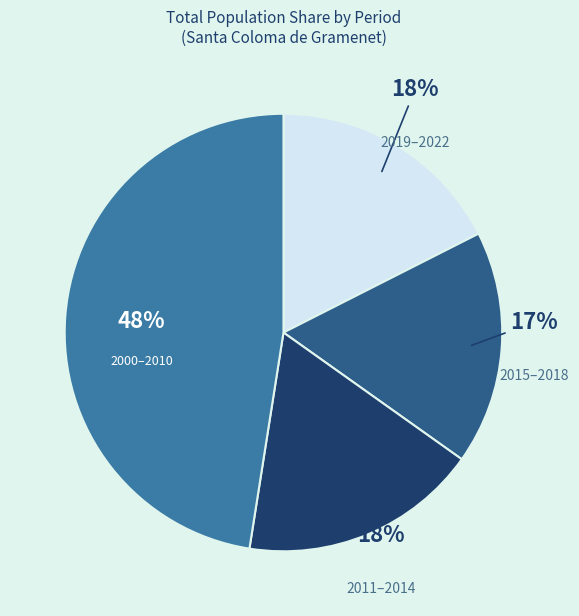

Does 2011–2014 represent more than half of the total?

No